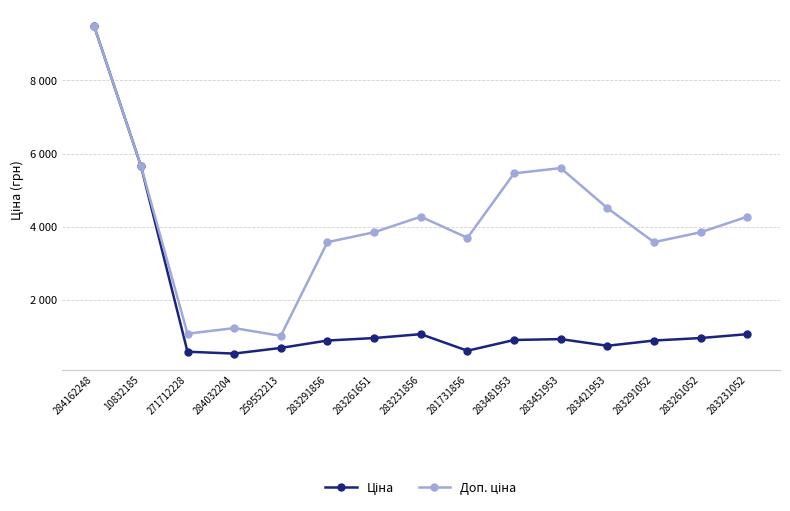

What position from the left is 271712228?

3